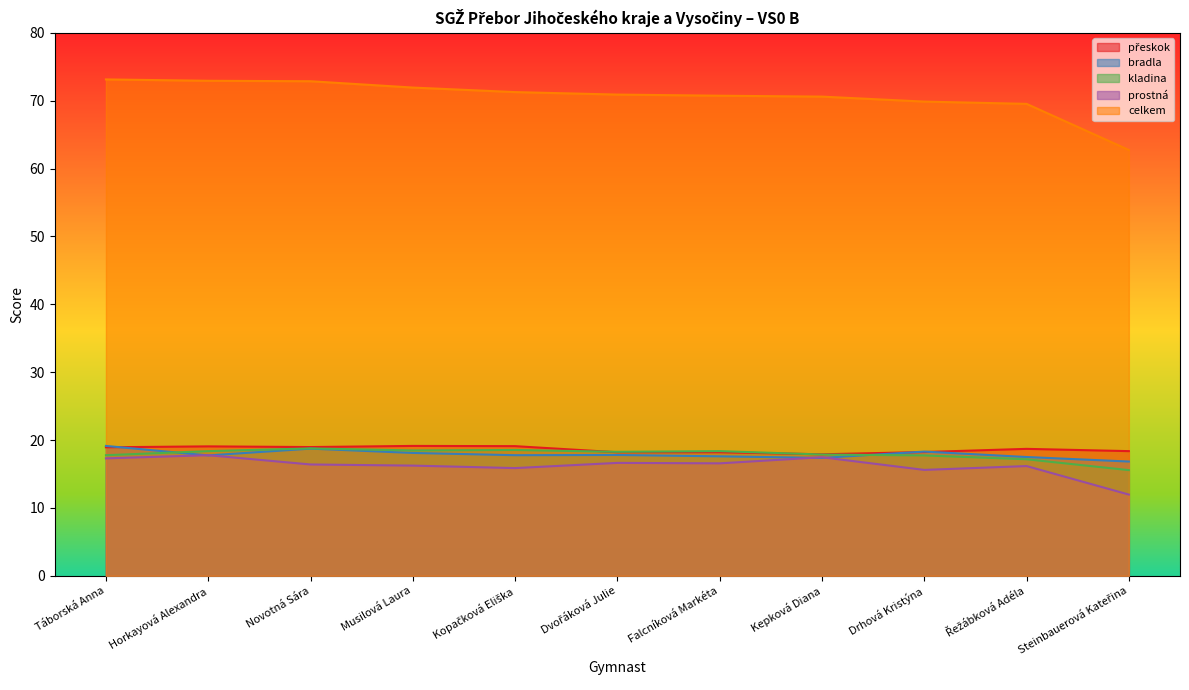

How many lines are shown in the chart?

5